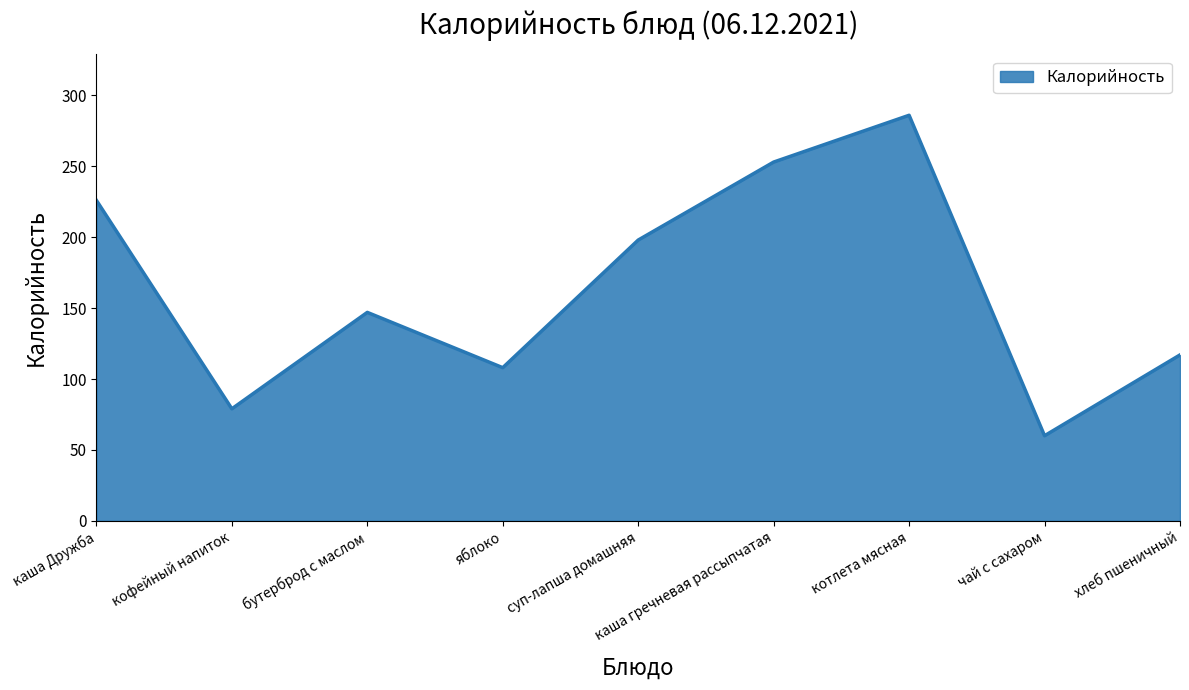

At which category does the data reach its first local valley?

кофейный напиток